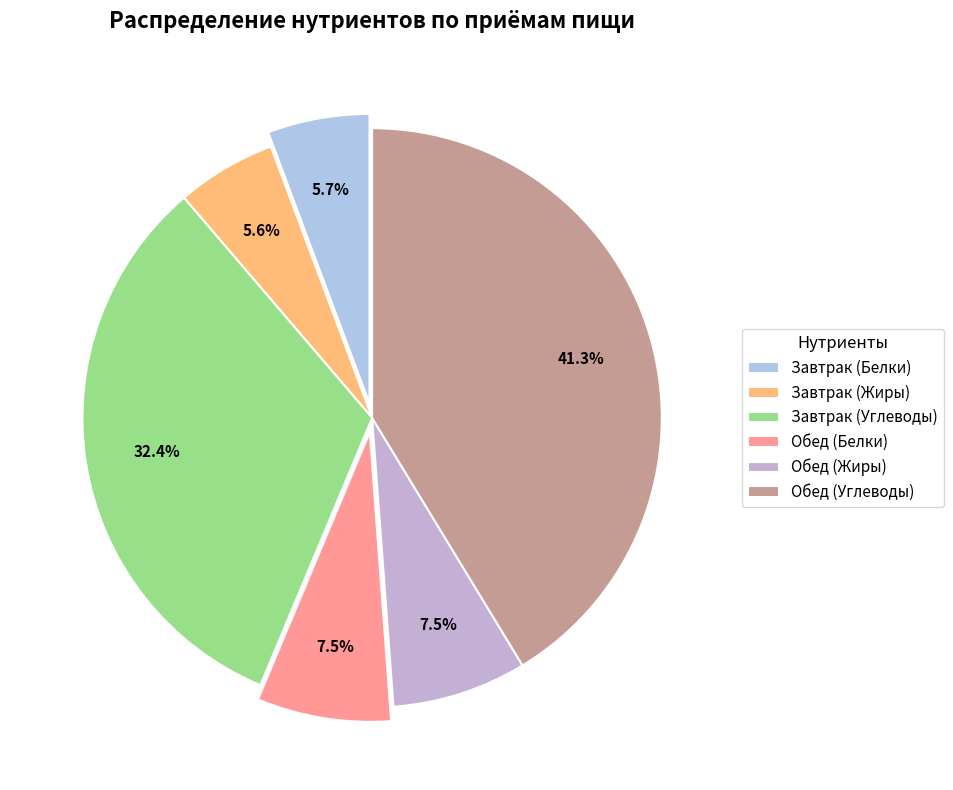

Approximately how many times larger is the value at Завтрак (Белки) compared to Обед (Белки)?

0.8